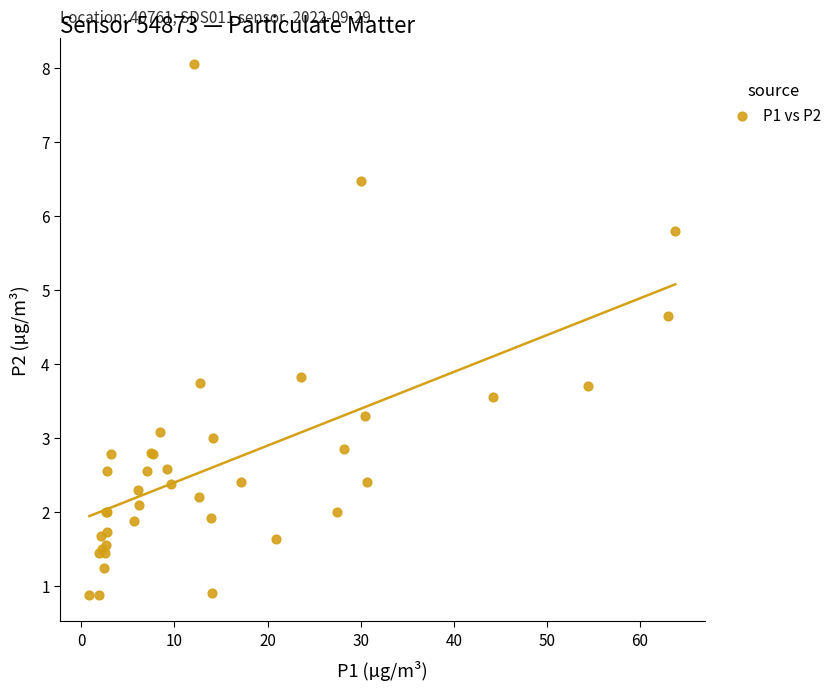

What Y value in the scatter plot is closest to 4?

3.8